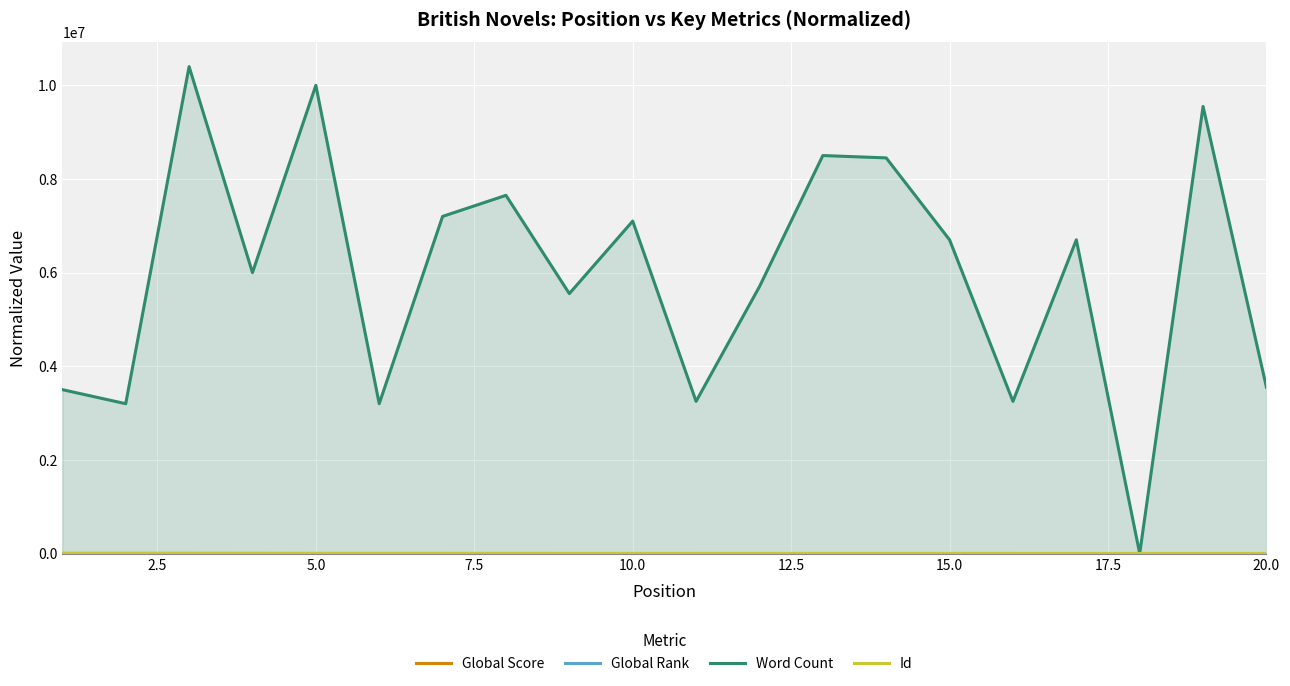

How many lines are shown in the chart?

4